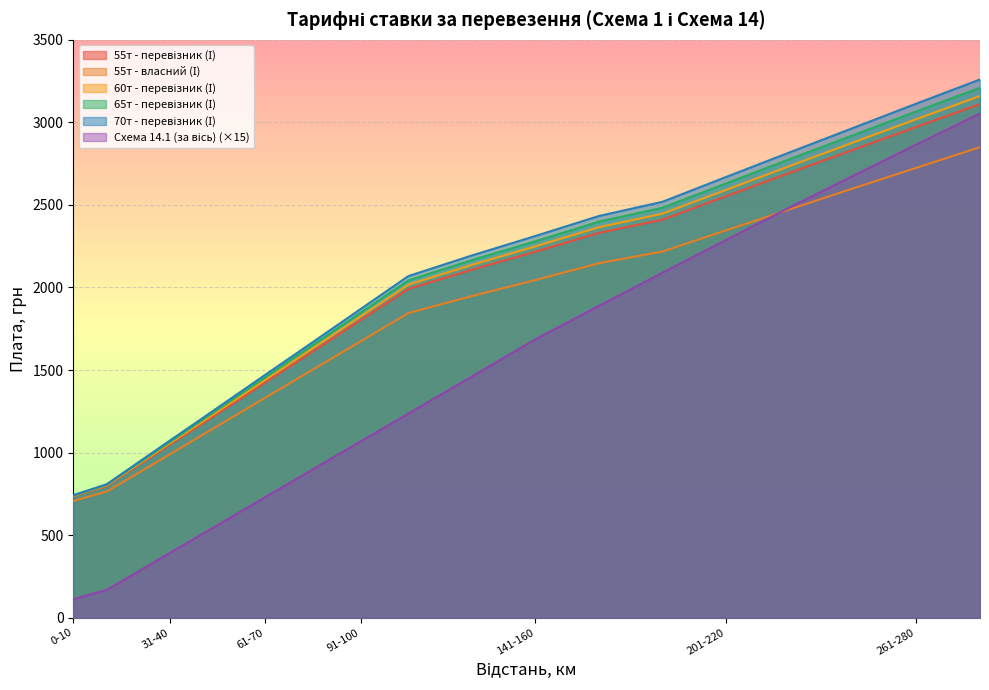

What are all the series names shown in the legend?

55т - перевізник (І), 55т - власний (І), 60т - перевізник (І), 65т - перевізник (І), 70т - перевізник (І), Схема 14.1 (за вісь)